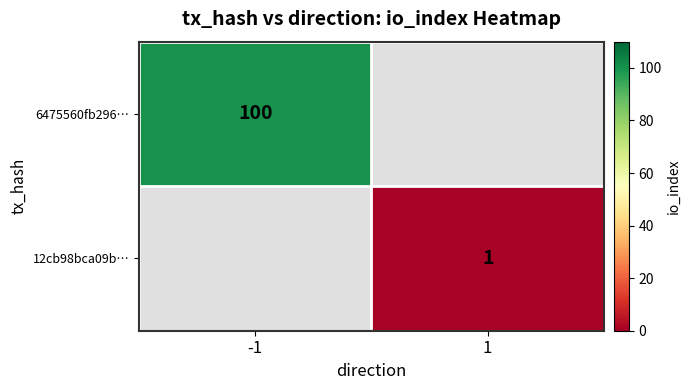

How many categories are shown in the chart?

2